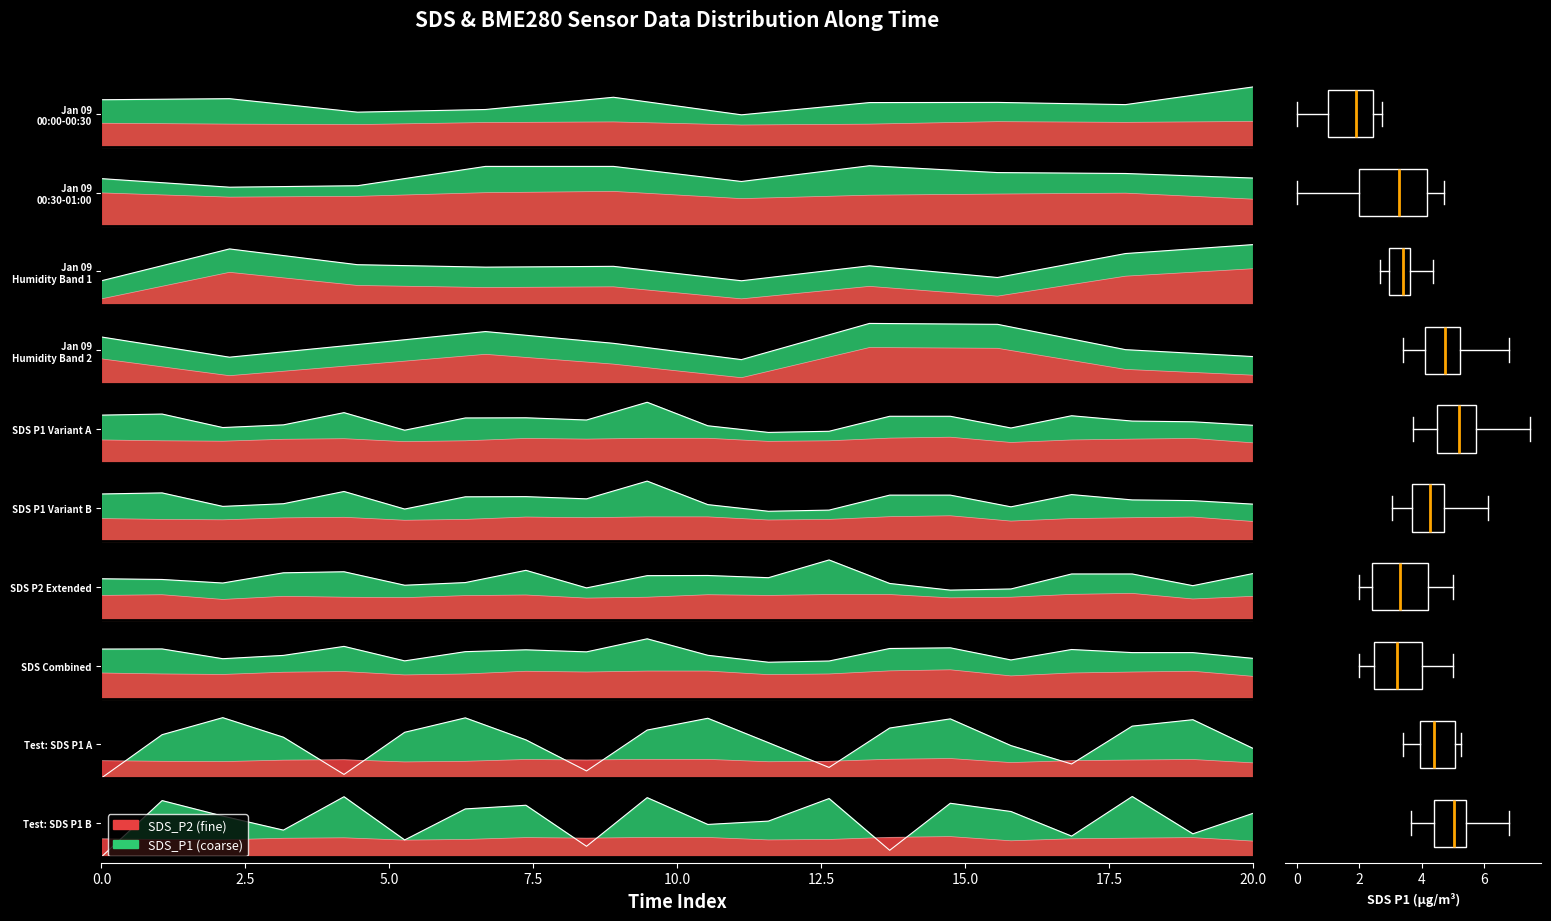

How many interior local peaks does the SDS_P2 series have?

4